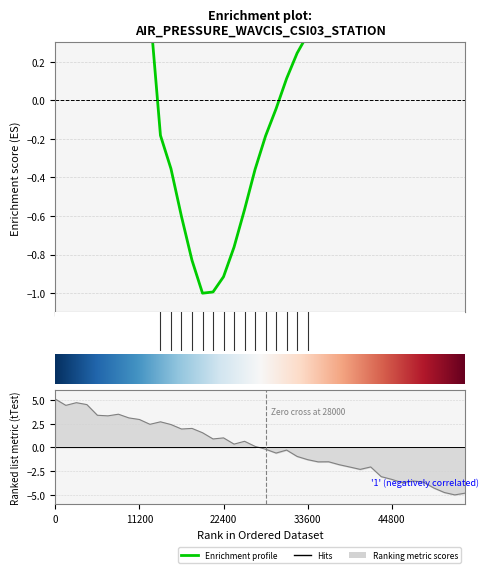

What is the average value?

0.3